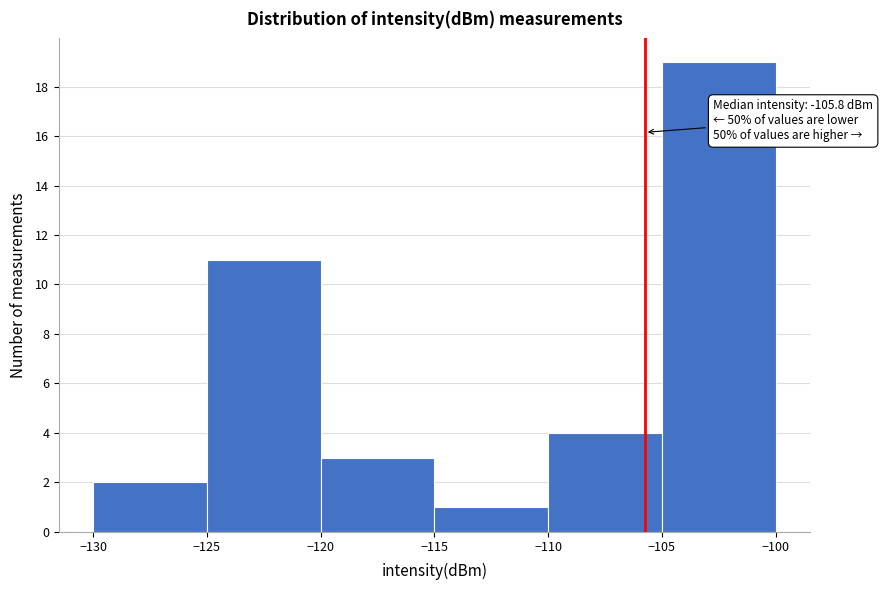

Over which range of the x-axis is the bar tallest?

-105 to -100